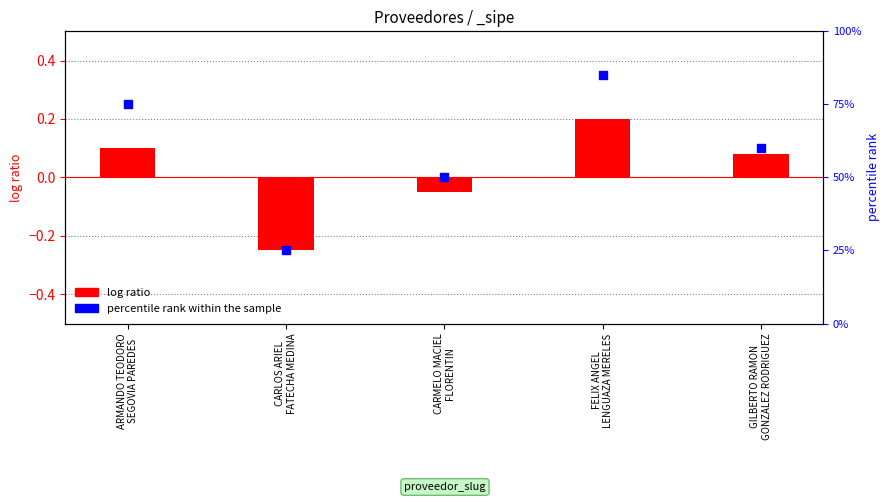

At how many categories does at least one series exceed 5?

5